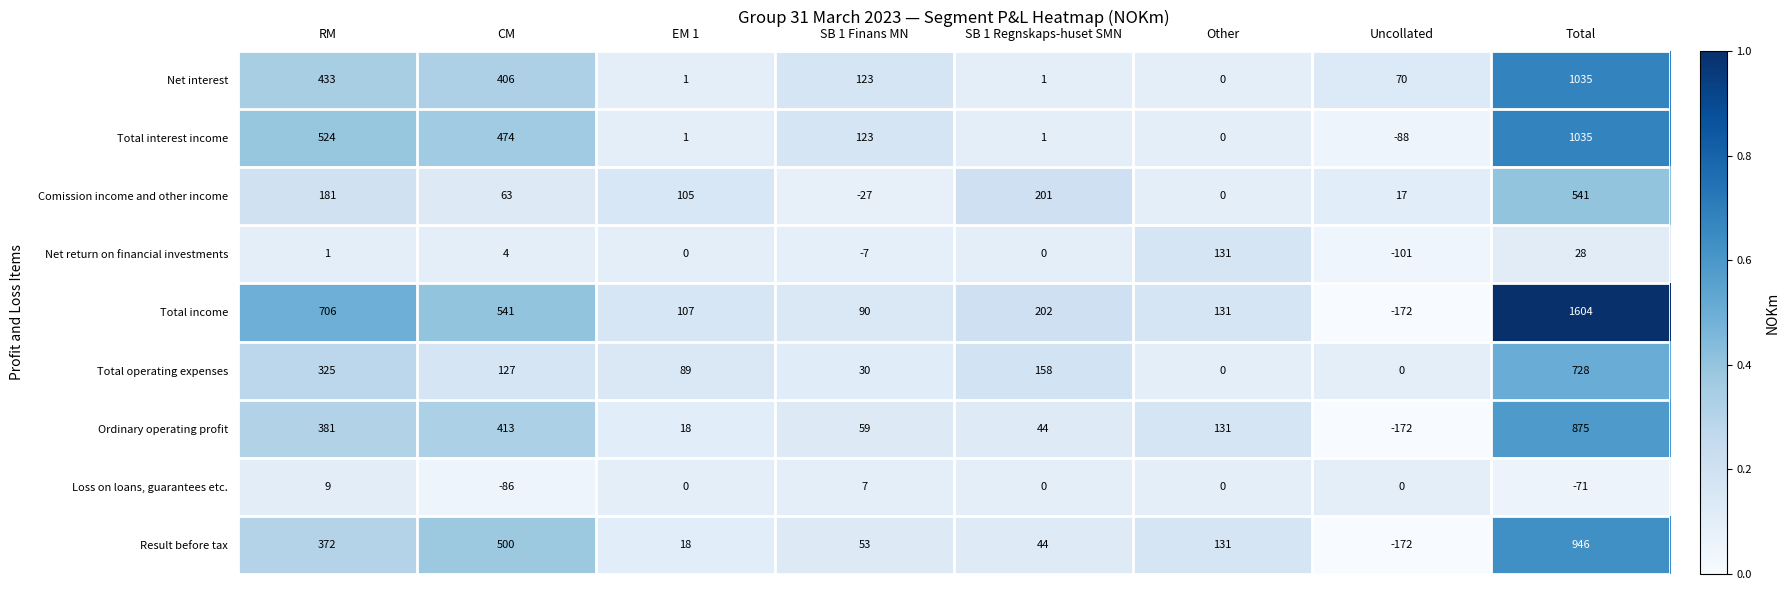

What is the total value across all series at RM?

2932